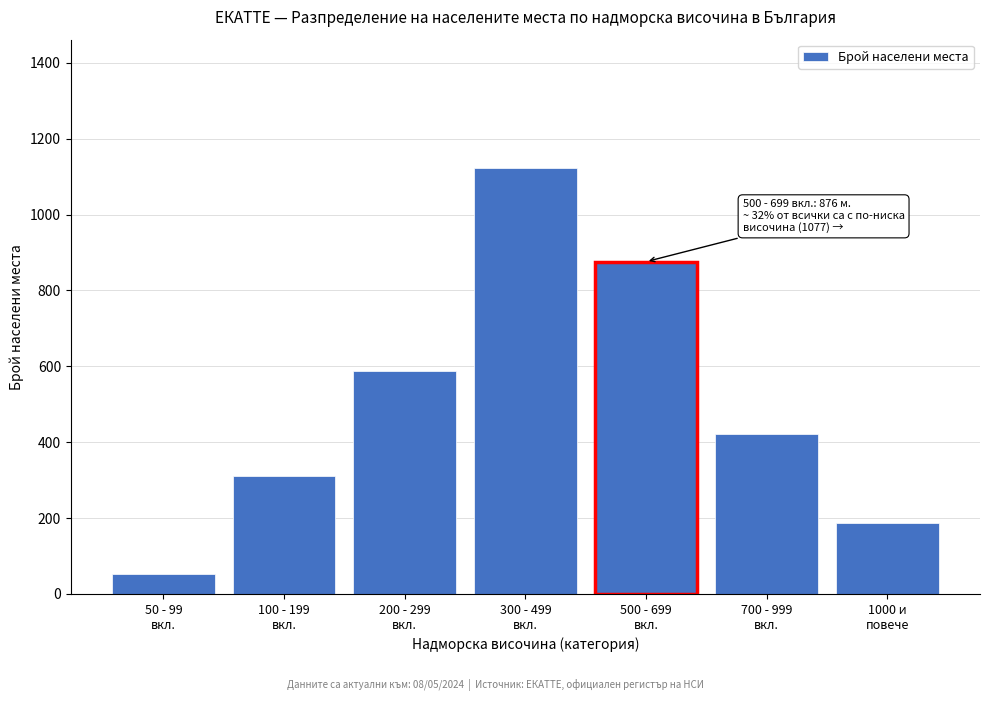

Reading right to left, transcribe all the data shown in this chart.

187	423	876	1124	589	312	52